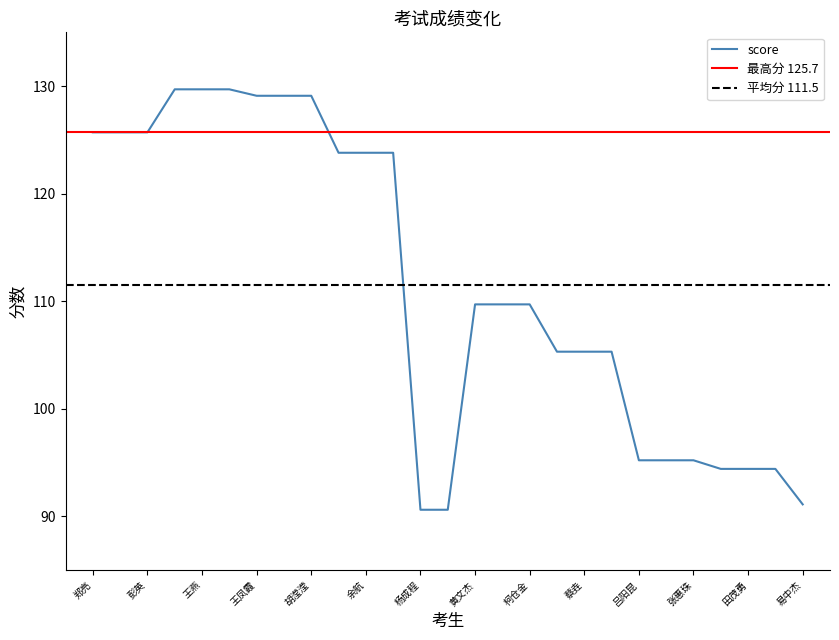

True or false: the data shows 47.8 at 潘娅莹.

False